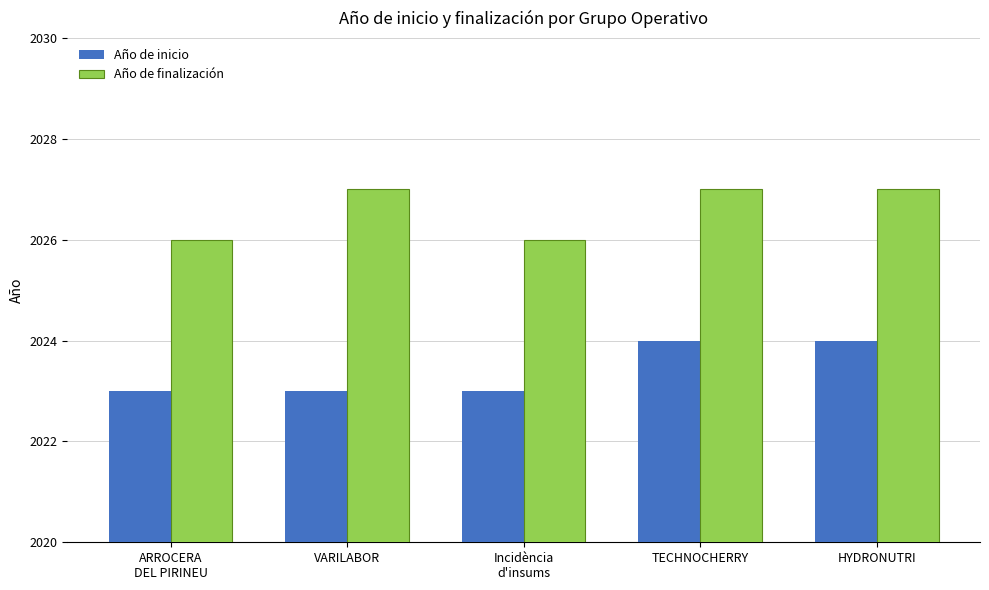

At how many categories does at least one series exceed 2023?

5